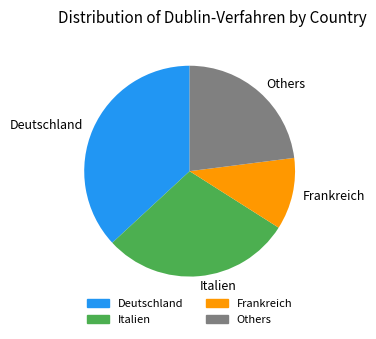

Which slice is the smallest?

Frankreich